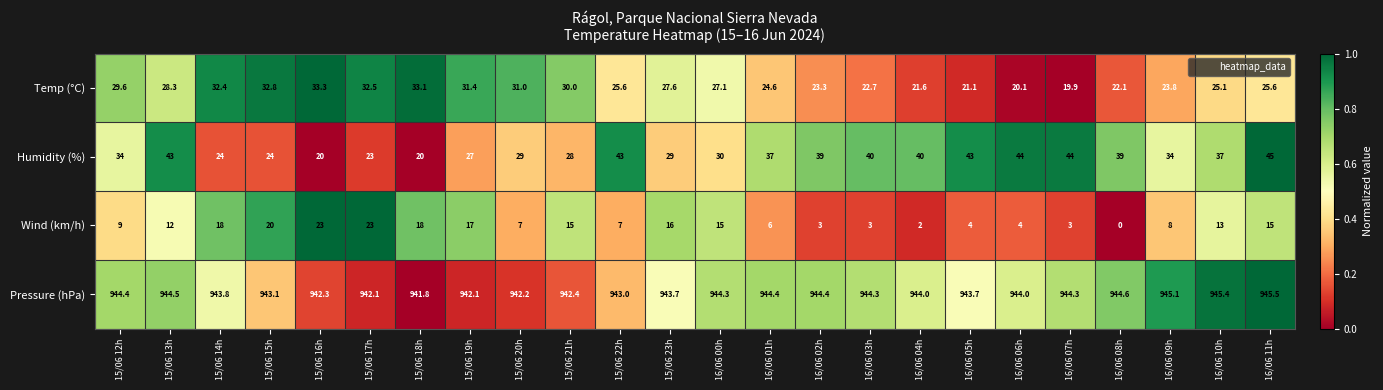

How many series are shown in this chart?

4